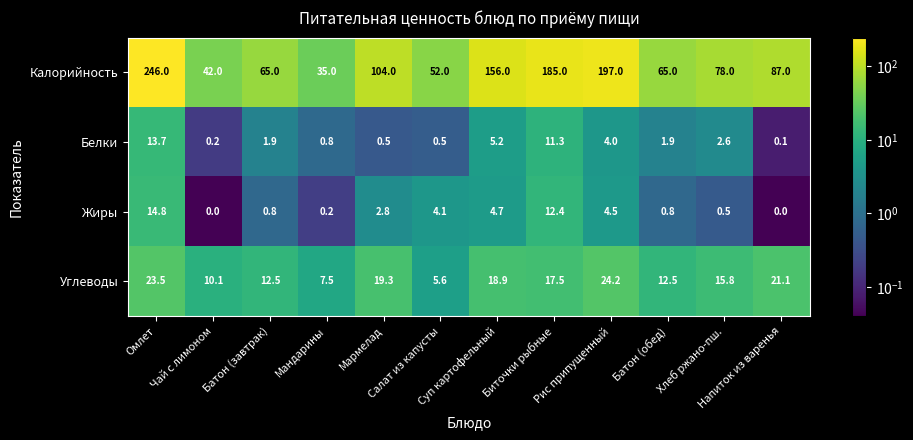

What is the average value of the Жиры series?

3.8